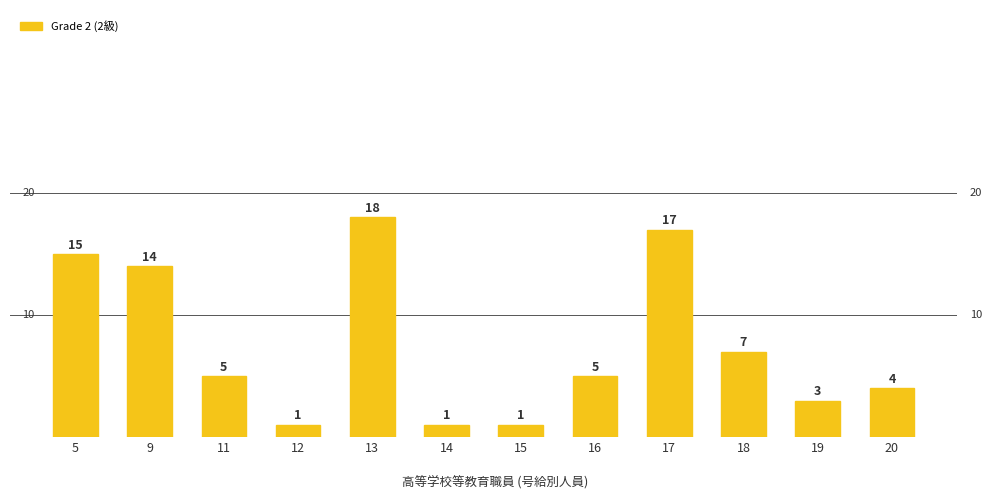

Which label corresponds to the largest value in the chart?

13